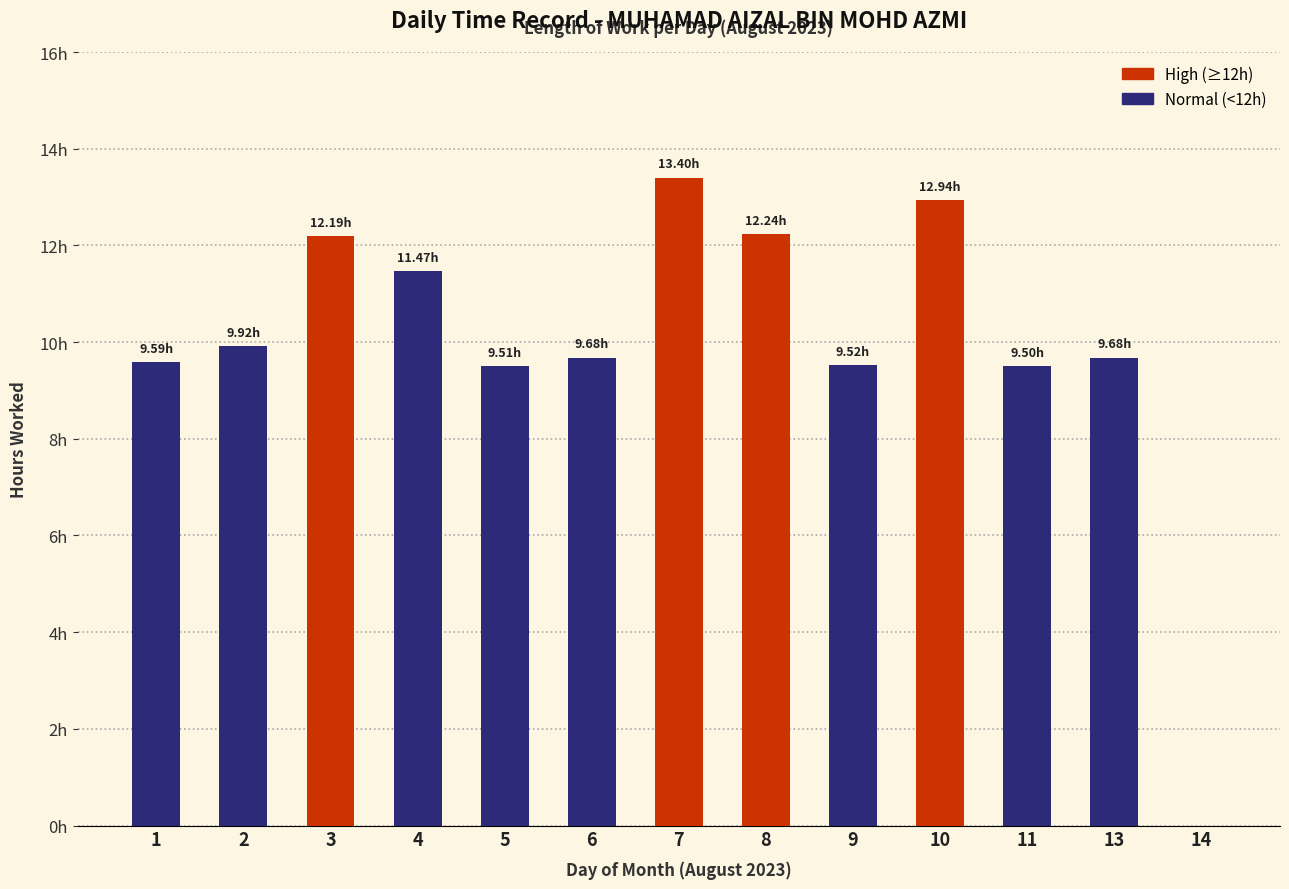

Which label corresponds to the largest value in the chart?

7